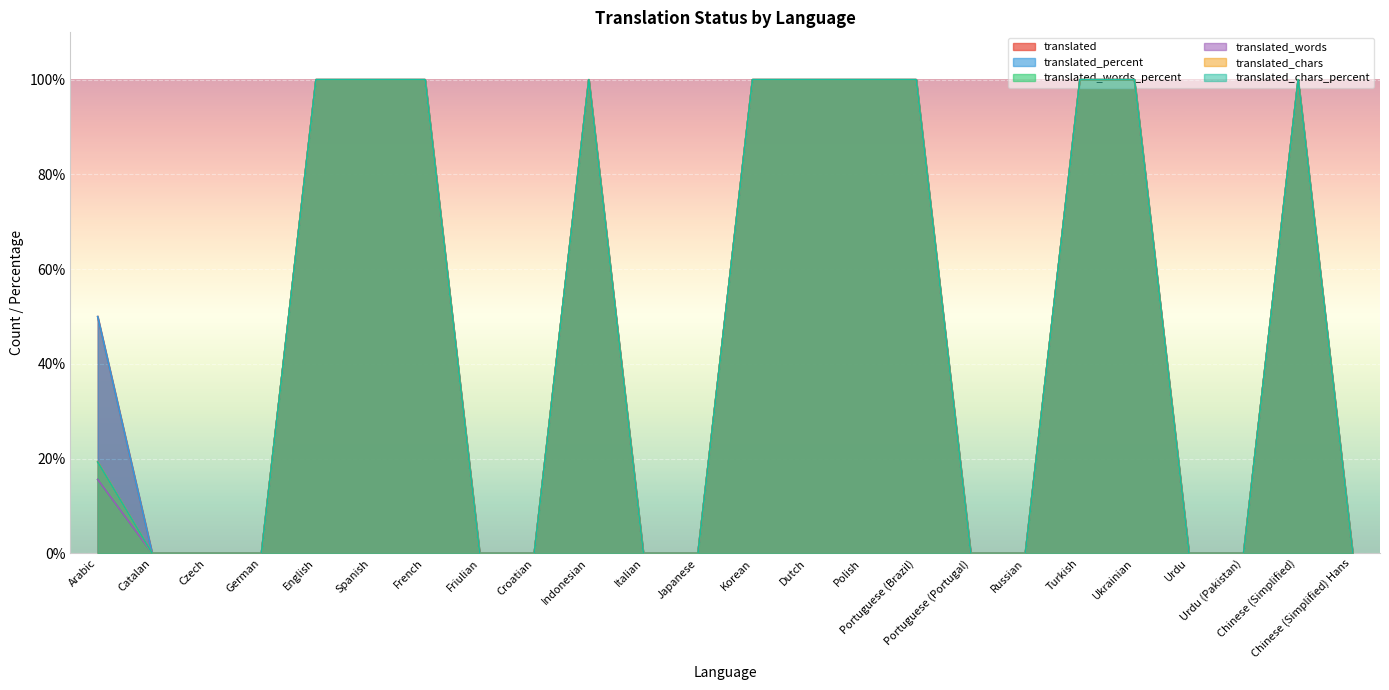

Does the chart display data point markers on the line(s)?

No